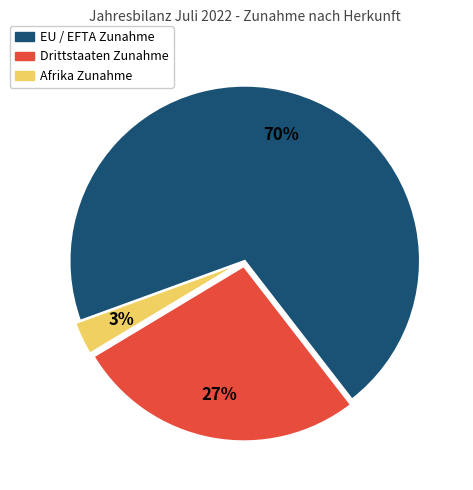

To the nearest percent, what is the difference between the largest and smallest slice percentages?

67%